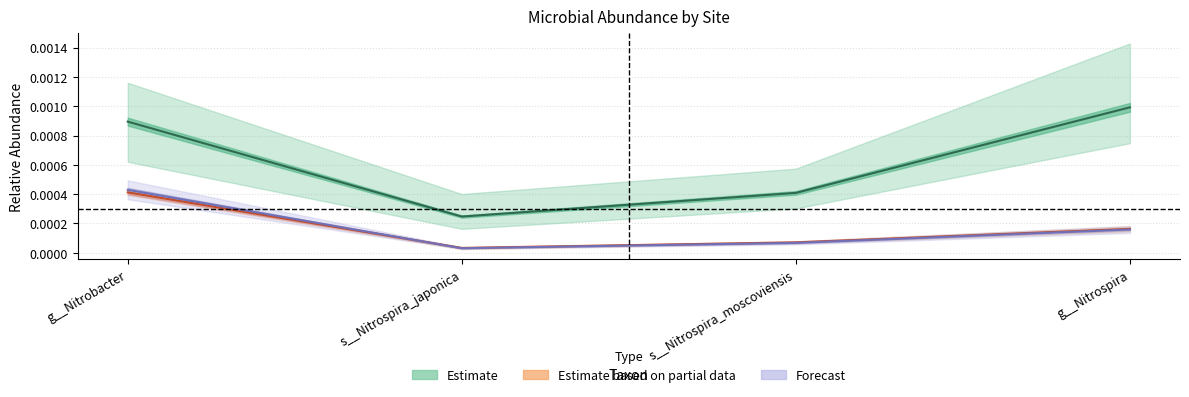

True or false: Estimate and Forecast intersect in this chart.

False